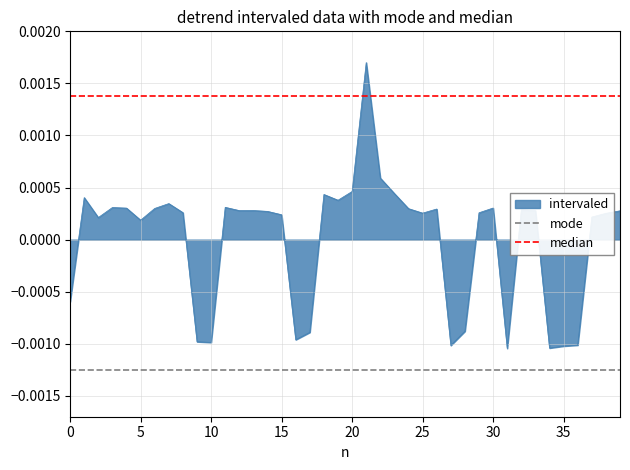

Which series has the largest total across all categories?

median